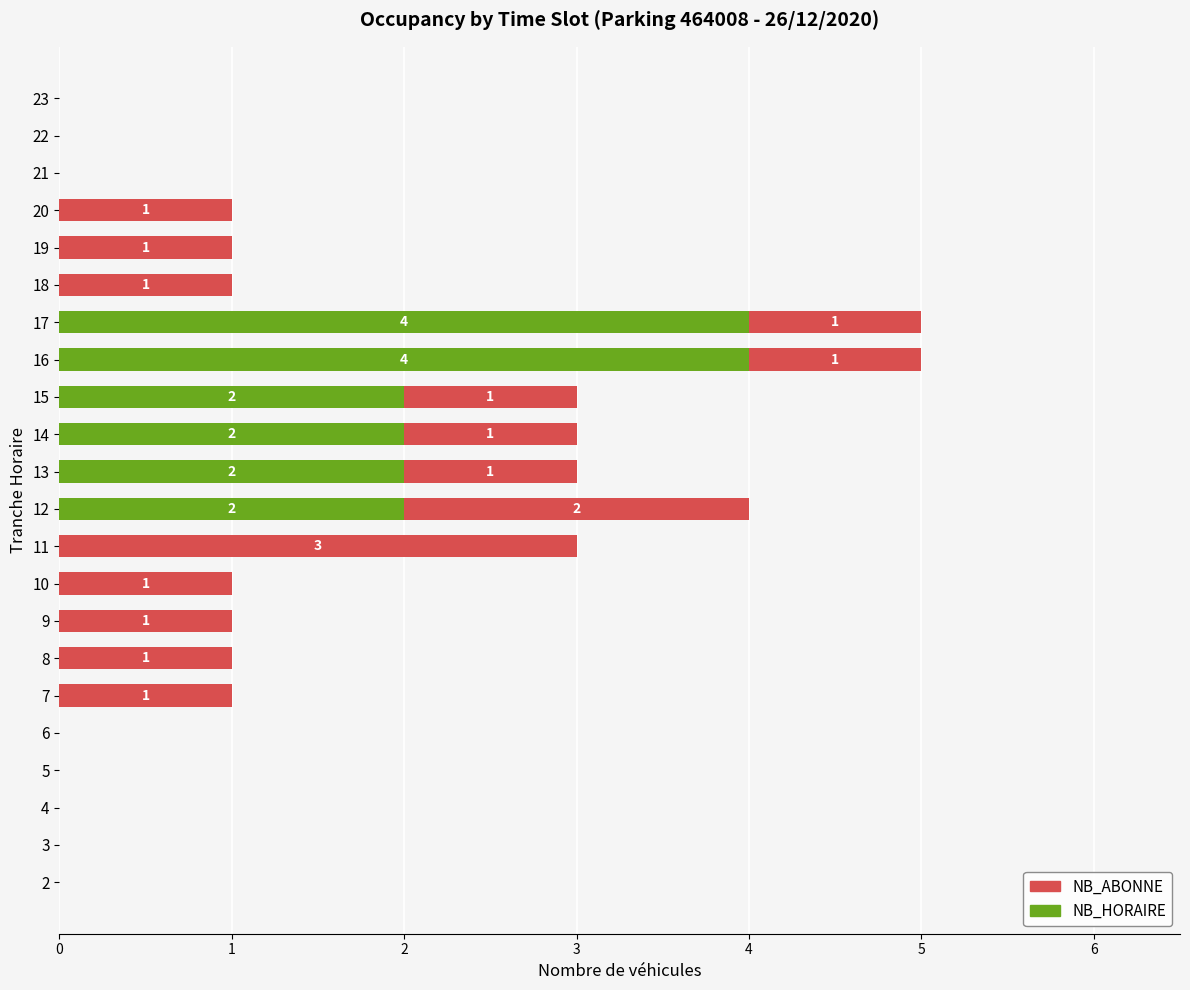

The value of NB_HORAIRE at 17 is 2. True or false?

False